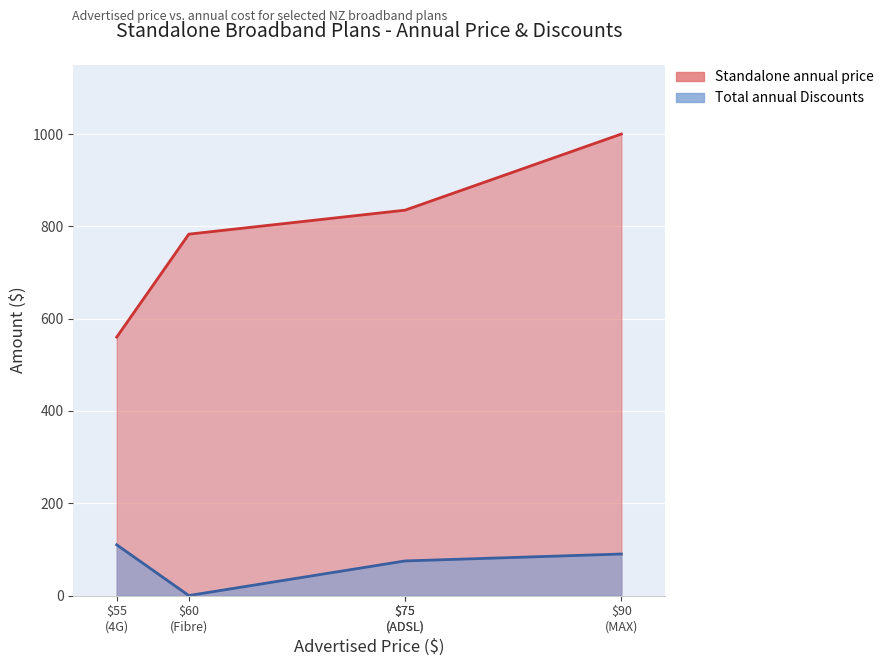

True or false: Standalone annual price and Total annual Discounts cross at least once.

False